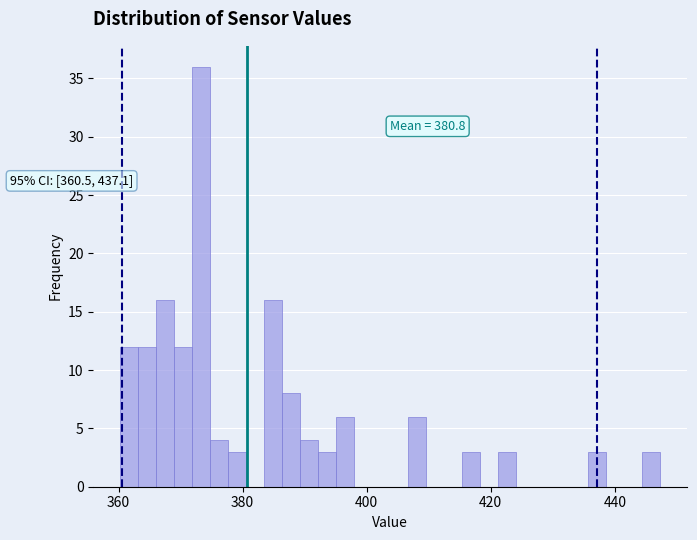

Around what value on the x-axis is the tallest bar? Give the approximate position of its centre, as read against the axis.

374